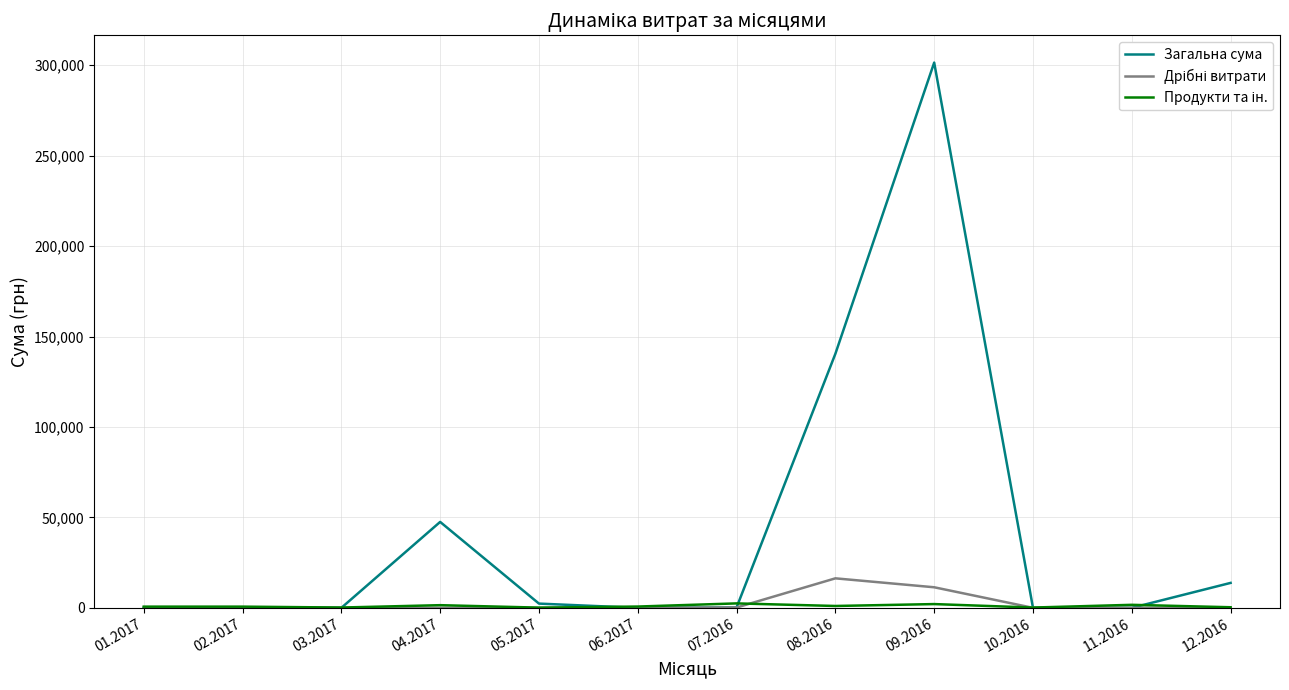

Which series has the largest total across all categories?

Загальна сума